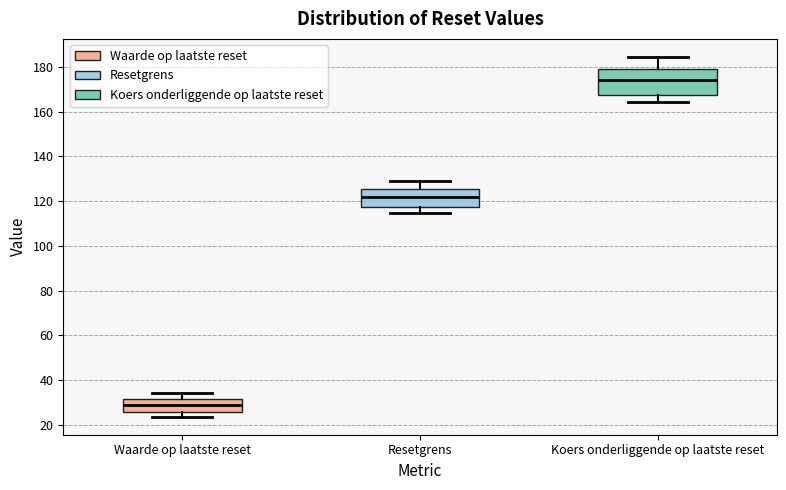

Where is the upper edge of the box for Resetgrens on the y-axis? The values are not printed on the chart, so give them approximately, as read against the axis.

126